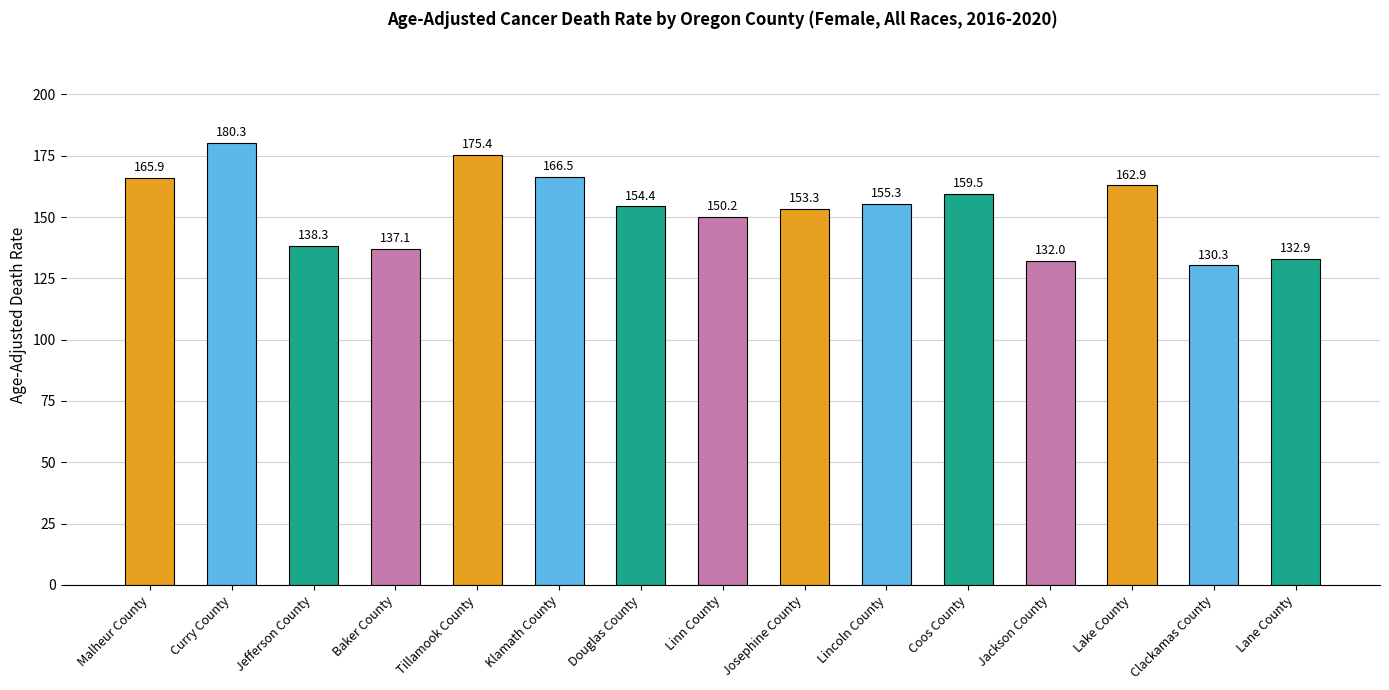

What is the difference between the second highest and second lowest values?

43.4